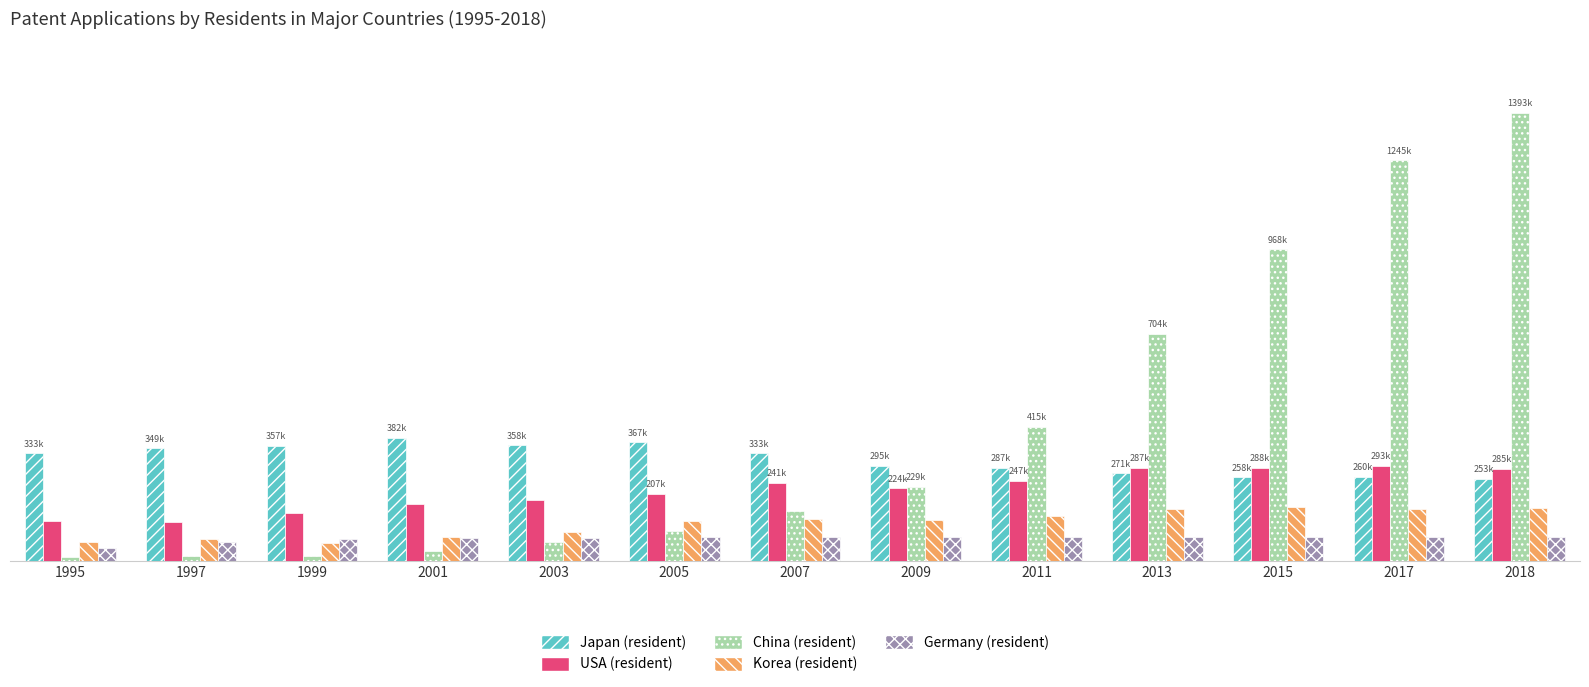

Does the chart contain any negative values?

No